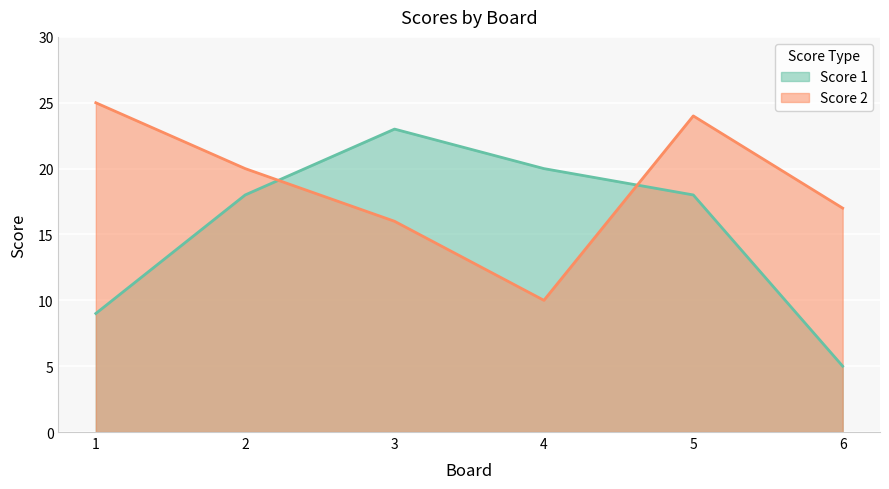

True or false: Score 1 has a value of 11 at 4.

False